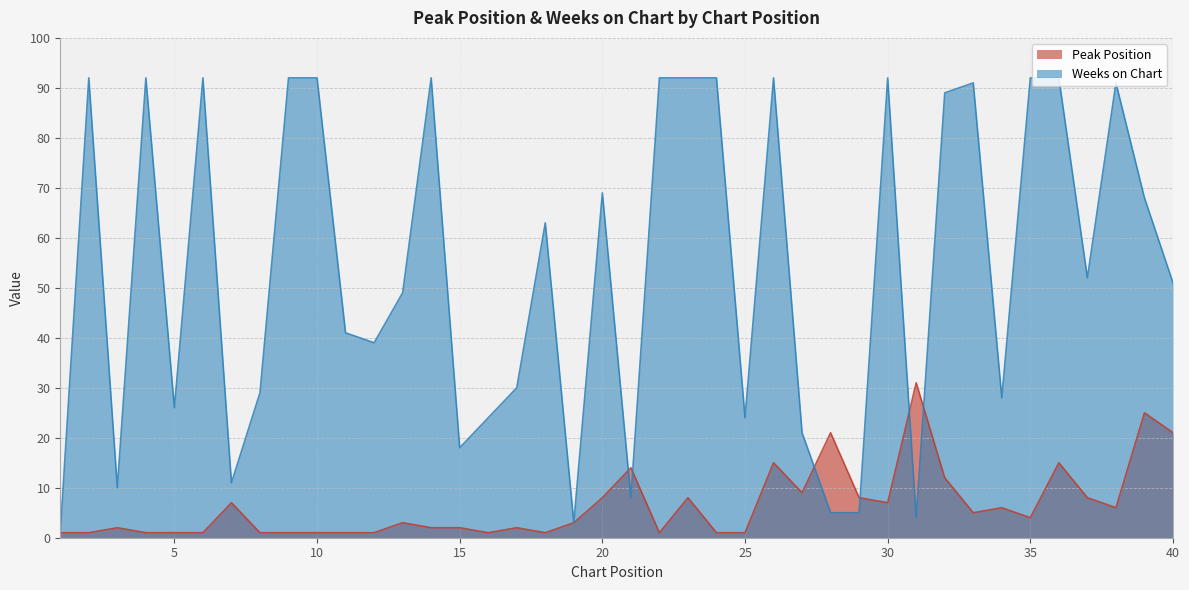

Rank the series by their maximum value, from highest to lowest.

Weeks on Chart, Peak Position